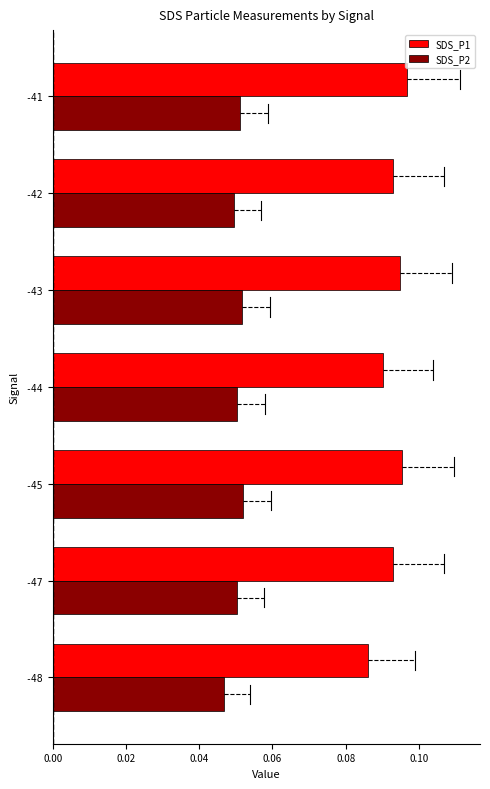

What are all the series names shown in the legend?

SDS_P1, SDS_P2